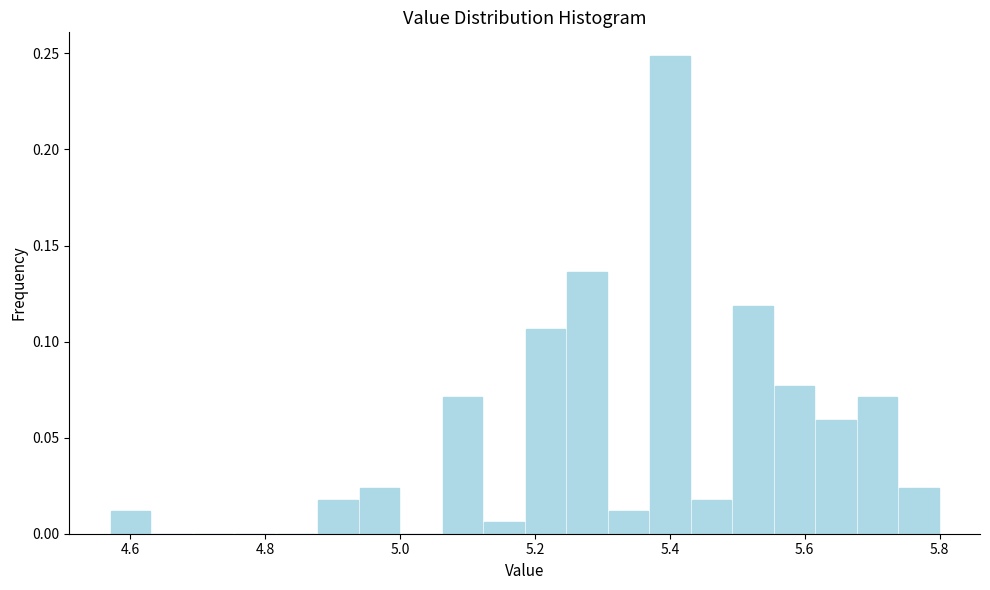

Read against the x-axis, roughly where is the centre of the tallest bar?

5.40